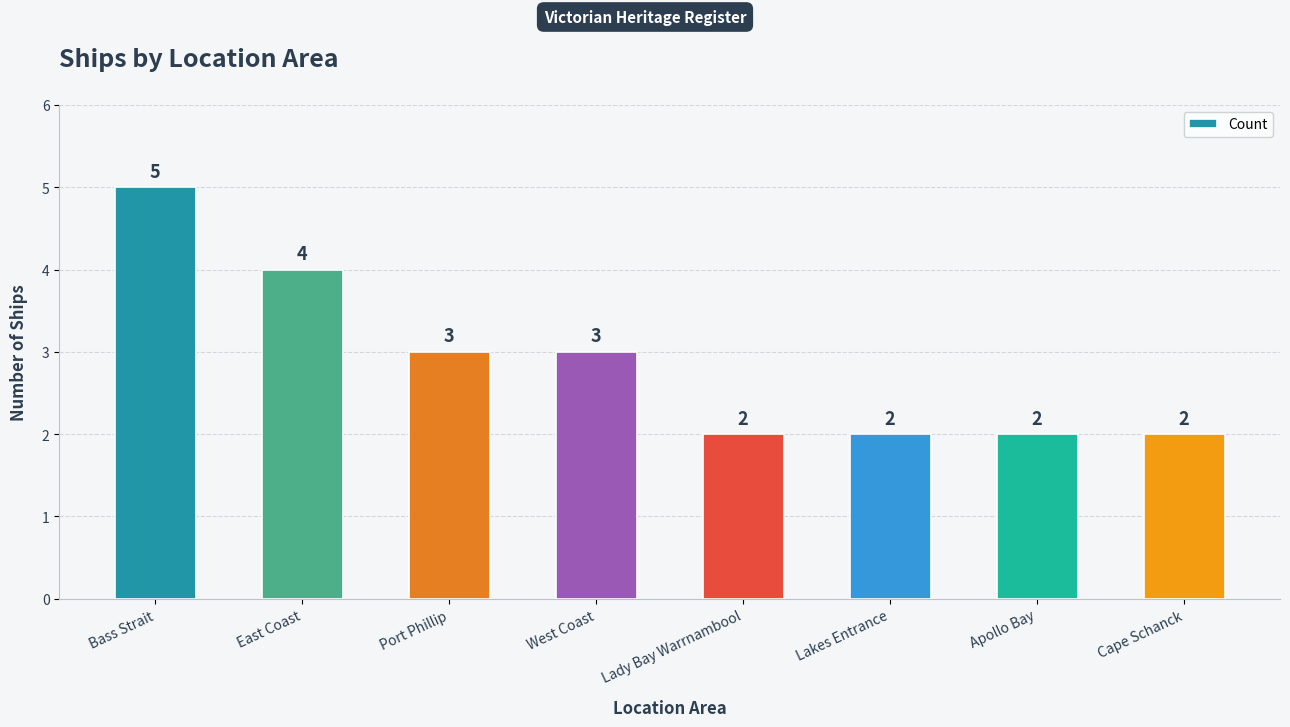

What is the average value?

3